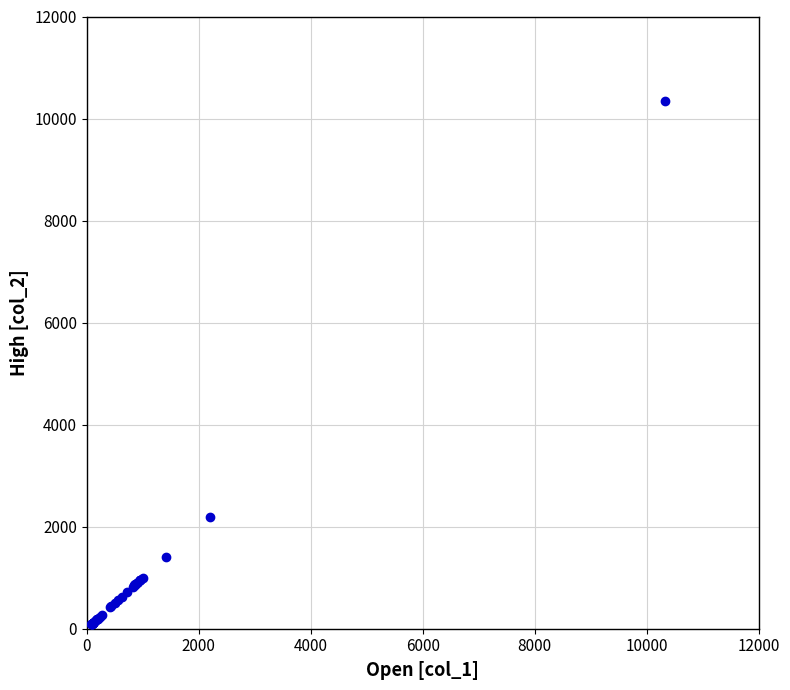

What Y value in the scatter plot is closest to 5210?

2192.4